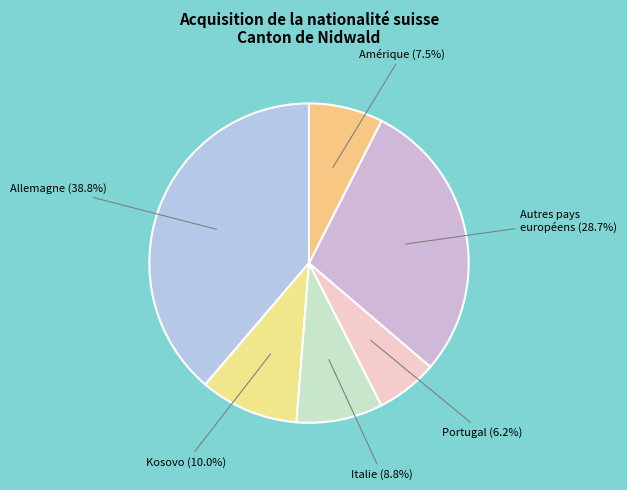

Does any single category account for the majority?

No